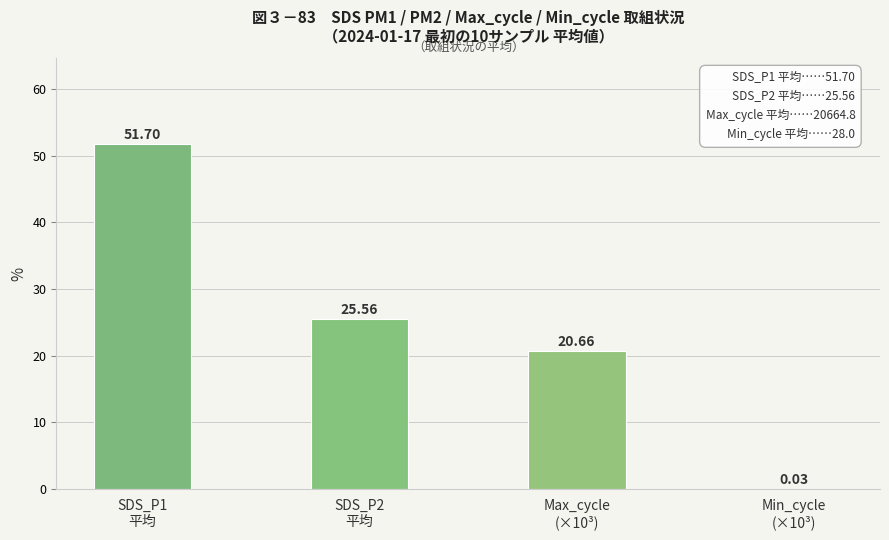

At which label does the data first exceed 25?

SDS_P1
平均